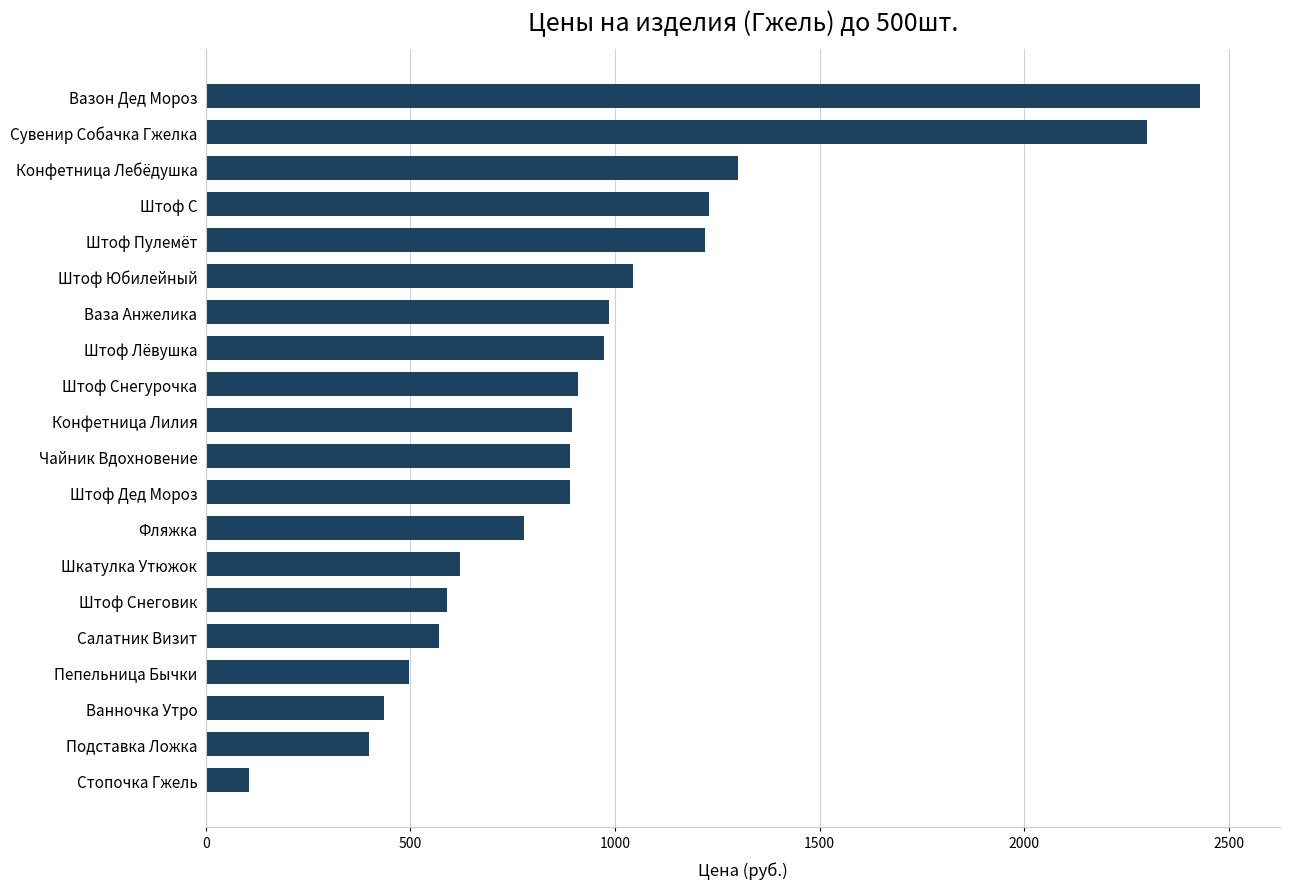

What is the approximate value at Штоф Дед Мороз, to the nearest 10?

890